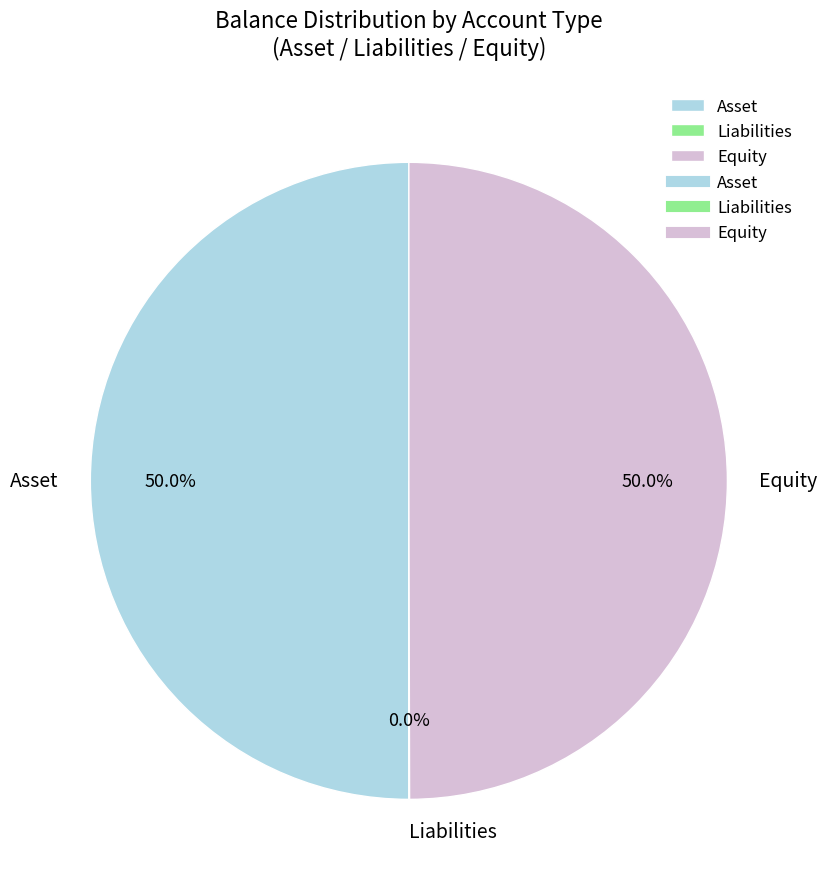

What percentage is the Equity slice, to the nearest percent?

50%